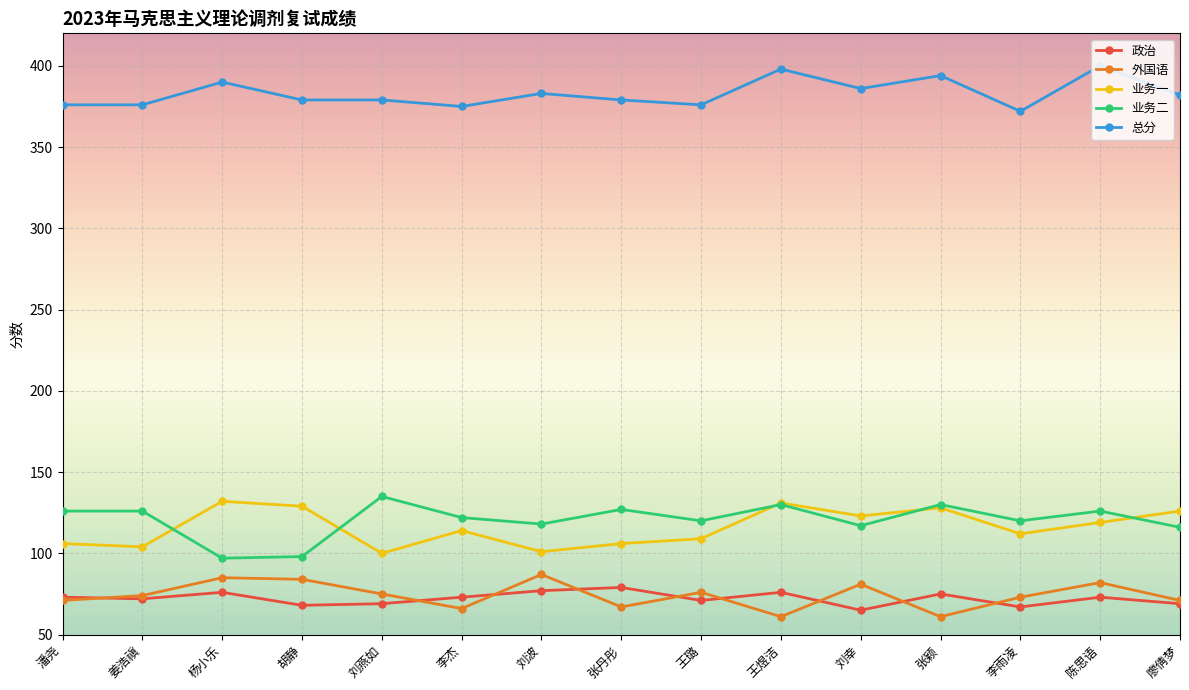

True or false: 政治 and 业务二 cross at least once.

False